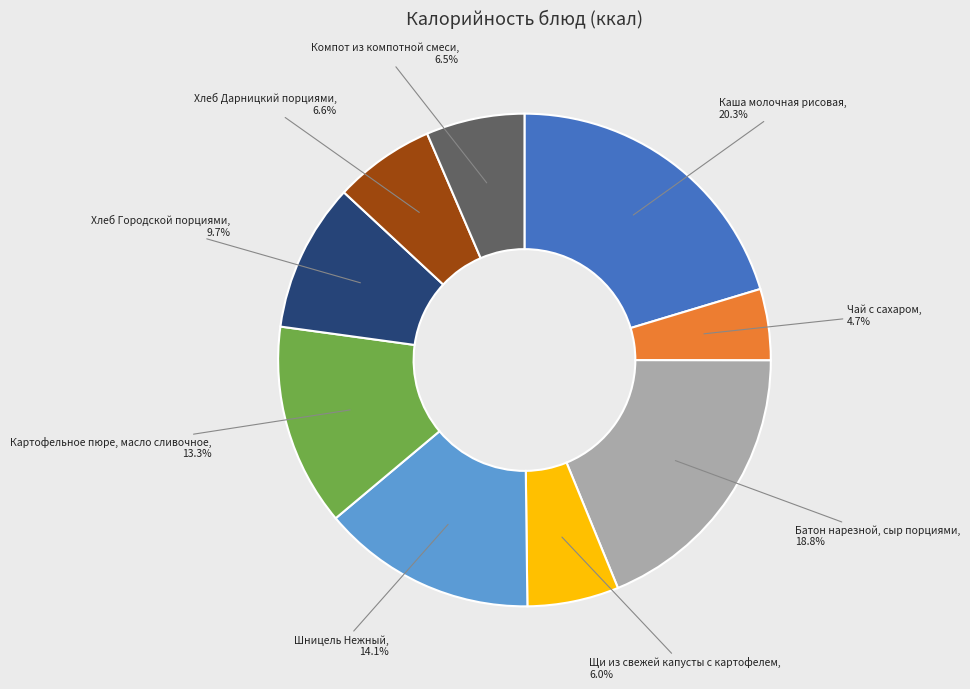

Is there a majority slice in this chart?

No